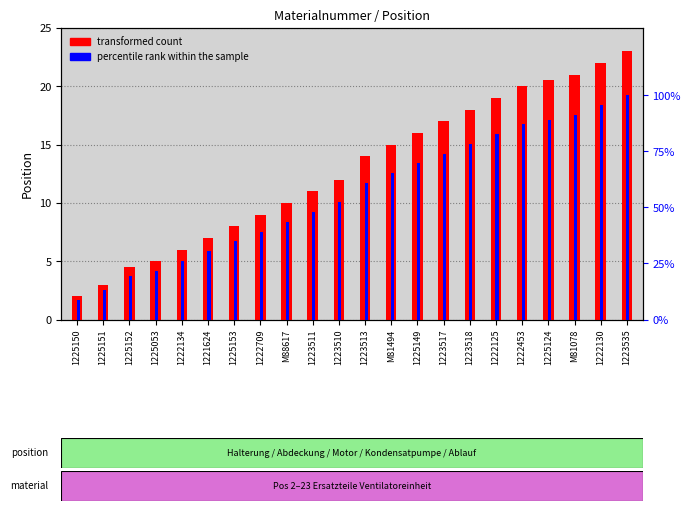

What is the difference between the maximum and minimum values in the percentile rank within the sample series?

91.3